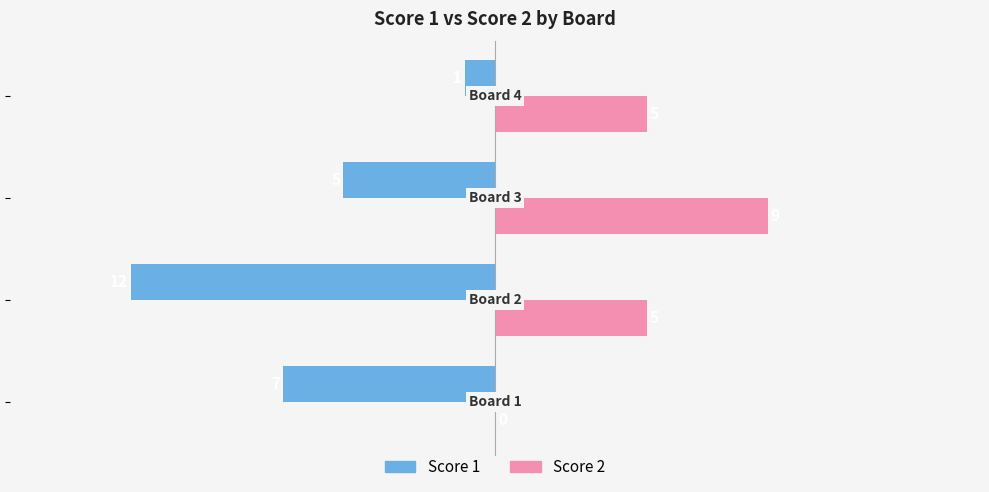

What is the greatest value displayed?

9